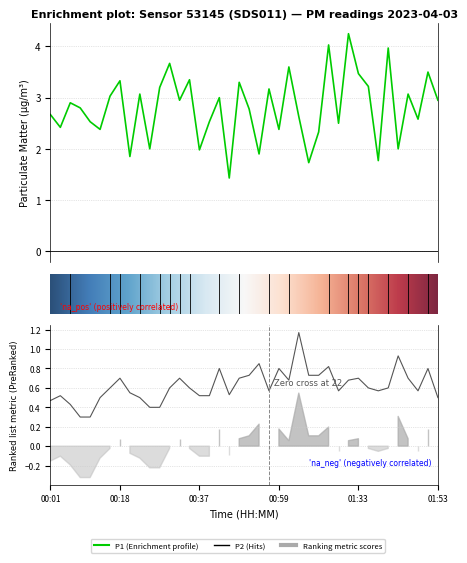

Which series has the widest spread of values?

P1